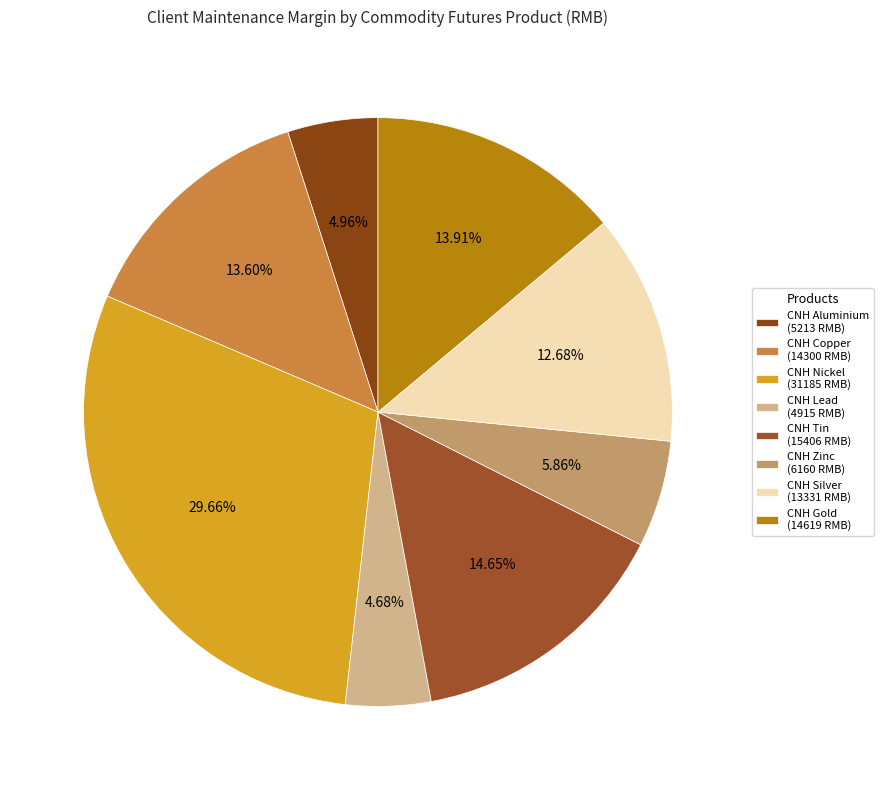

How many slices are in this pie chart?

8